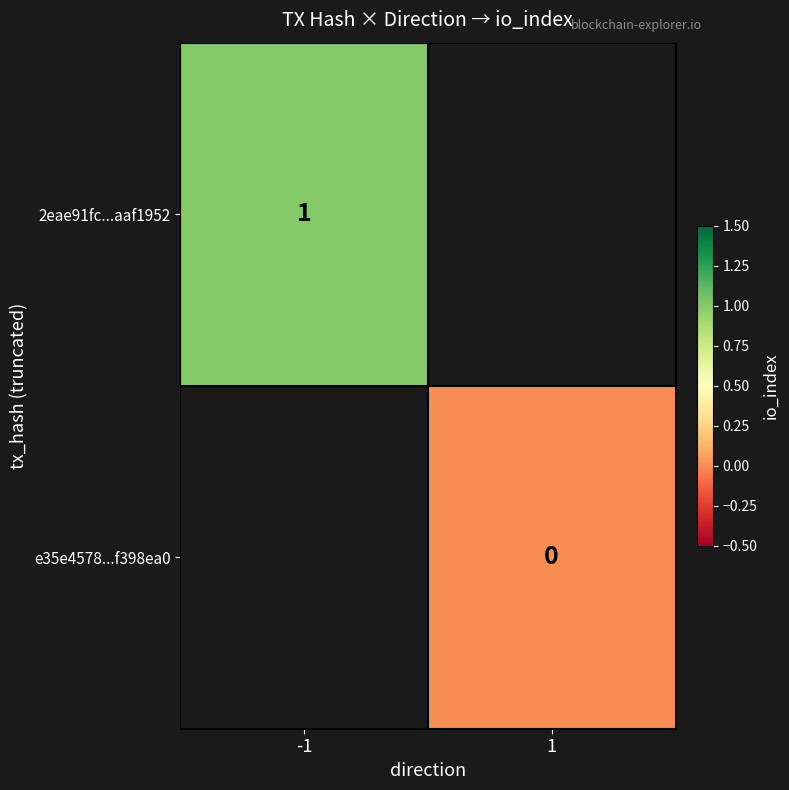

At how many categories does at least one series exceed 0?

1